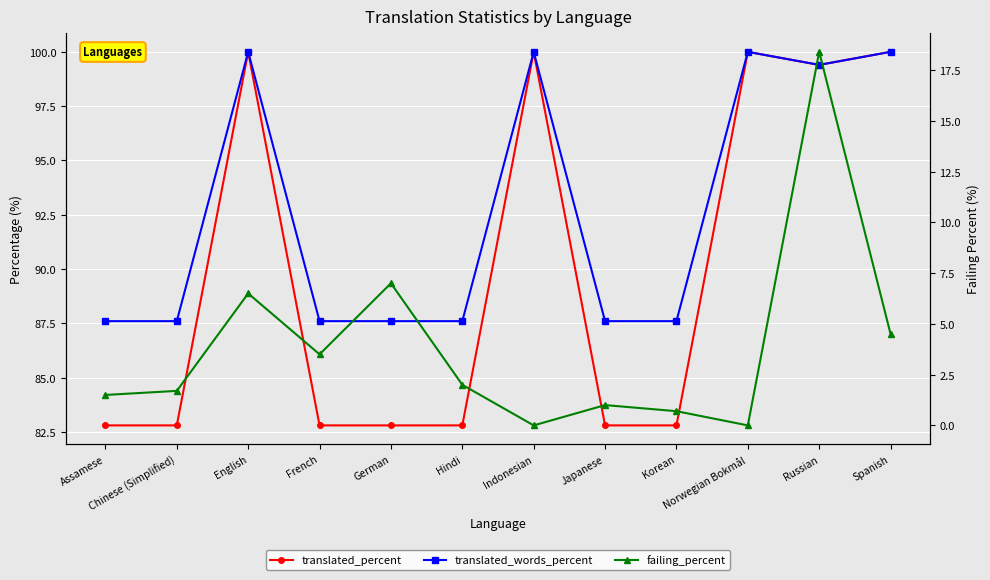

Is it true that translated_words_percent equals 28.6 at Korean?

False